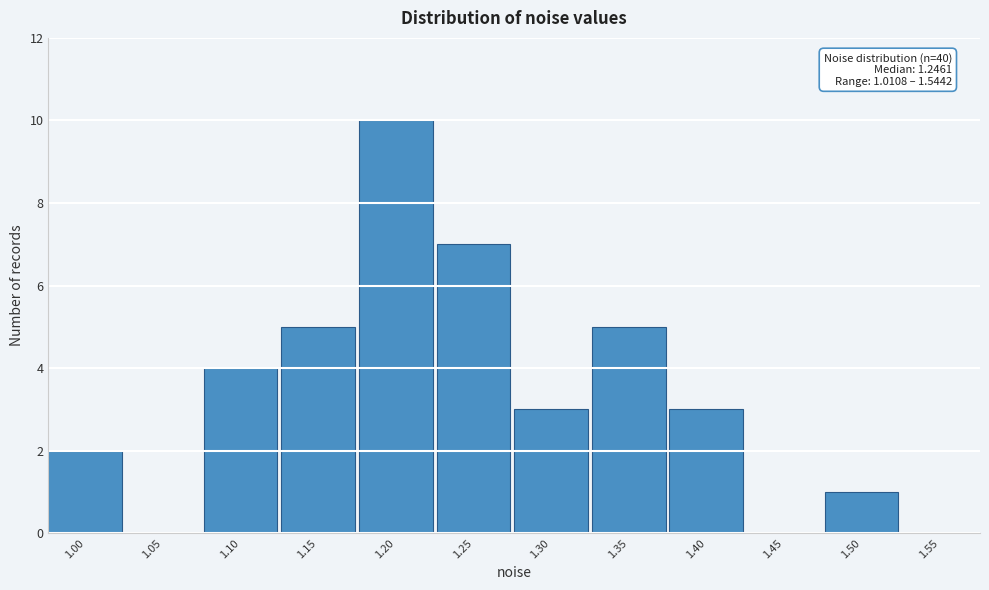

Reading left to right, extract all data points from this chart.

1.00=2	1.05=0	1.10=4	1.15=5	1.20=10	1.25=7	1.30=3	1.35=5	1.40=3	1.45=0	1.50=1	1.55=0